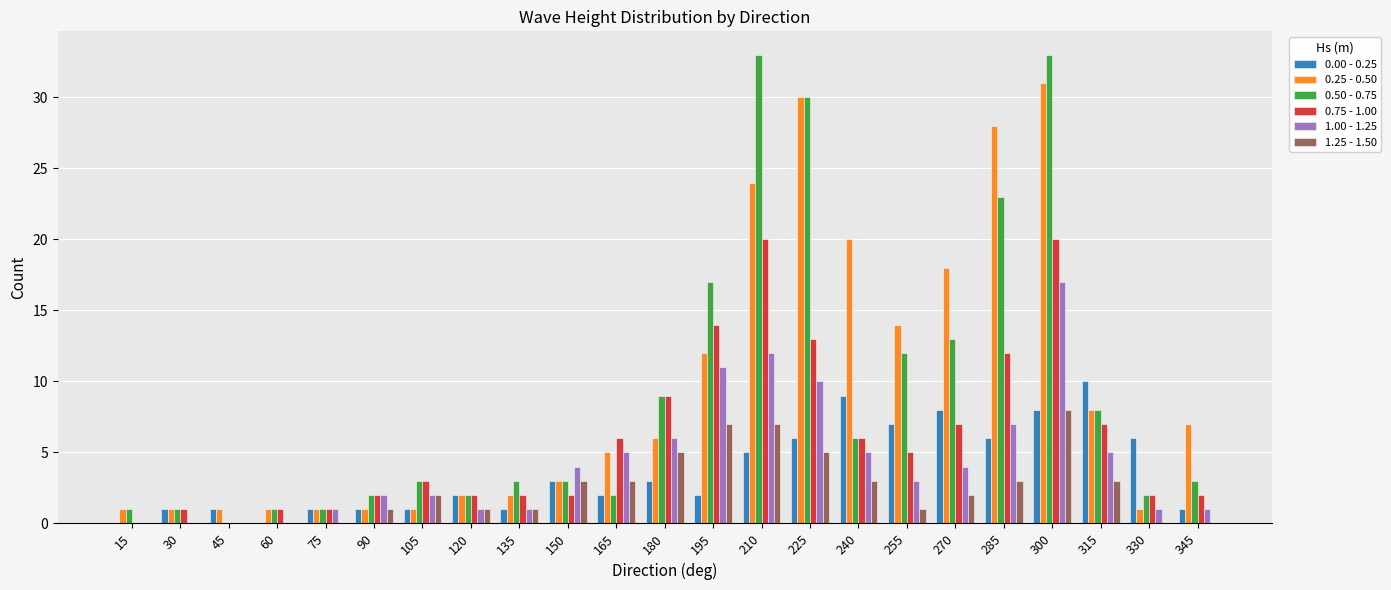

True or false: 0.00 - 0.25 has a value of 7 at 255.

True